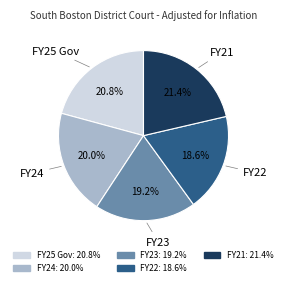

To the nearest percent, what is the difference between the FY21 and FY24 slice percentages?

1%